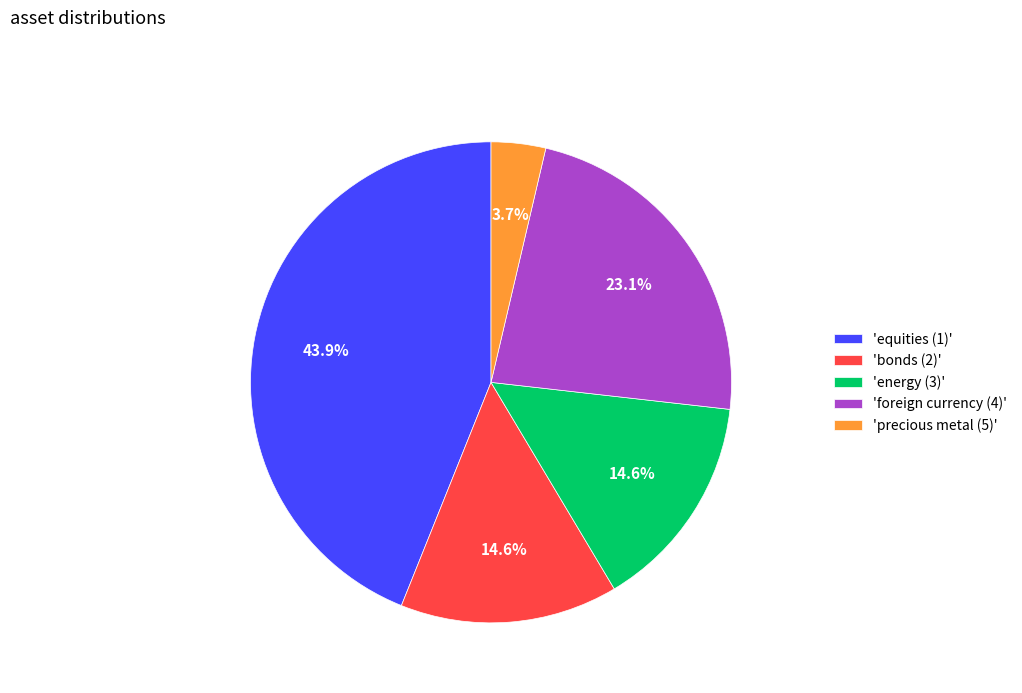

What portion of the pie excludes 'bonds (2)'?

85.4%